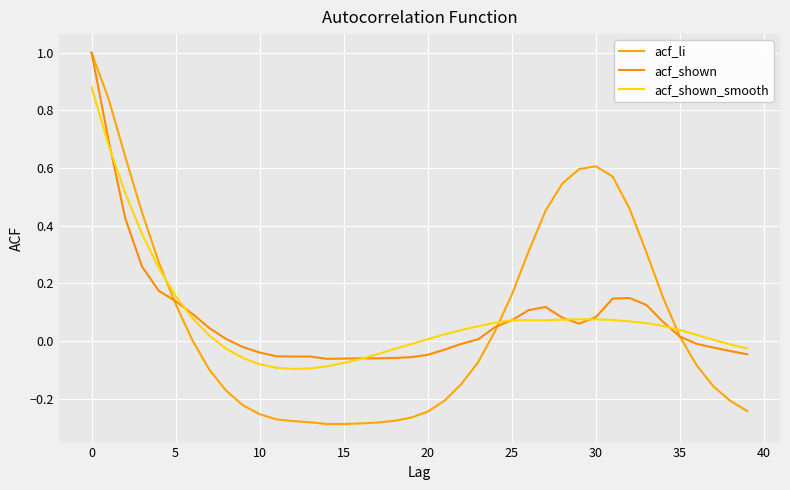

Is this an area chart (filled region under the line)?

No